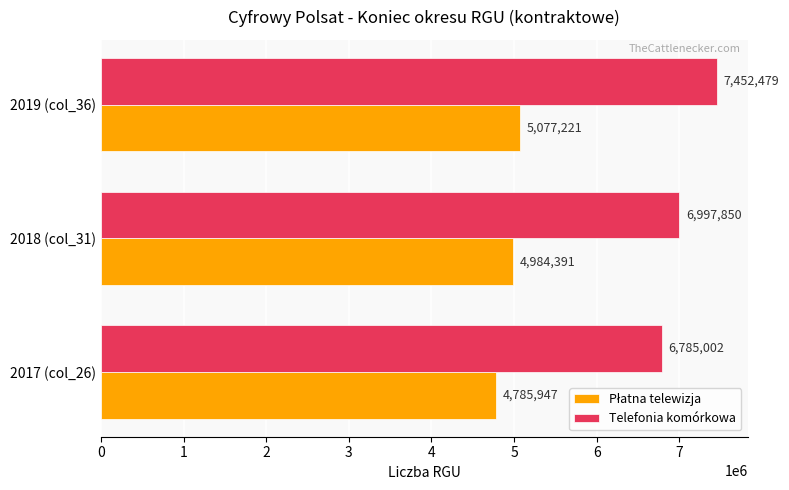

What is the difference between the highest and lowest values at 2019 (col_36)?

2375258